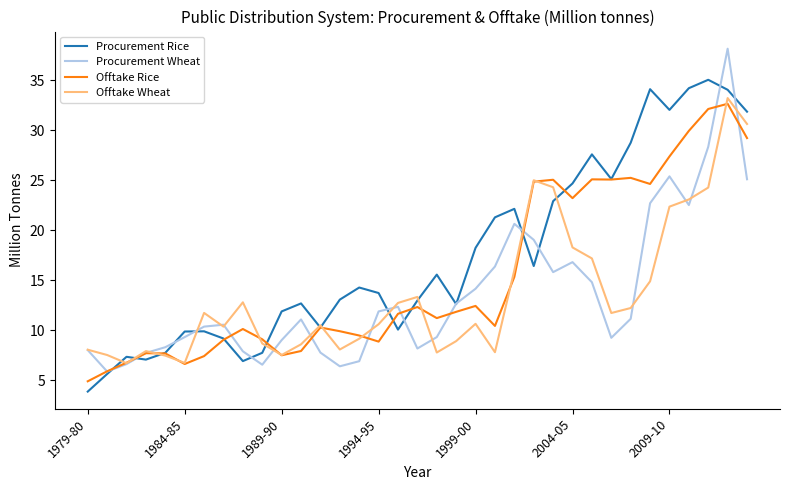

After their last crossing, which series has the higher values: Procurement Rice or Procurement Wheat?

Procurement Rice